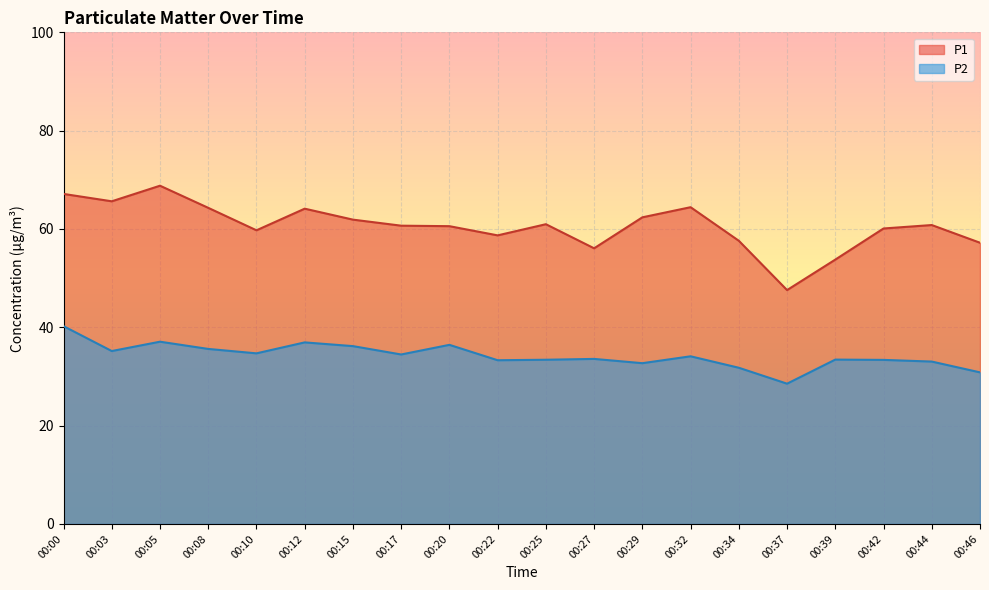

Reading left to right, list all the values displayed in this chart.

P1: 67.1	65.6	68.8	64.3	59.7	64.1	61.9	60.7	60.6	58.7	61.0	56.1	62.4	64.4	57.6	47.6	53.8	60.1	60.8	57.2
P2: 40.2	35.2	37.1	35.6	34.7	36.9	36.2	34.5	36.4	33.3	33.4	33.6	32.7	34.1	31.8	28.5	33.4	33.4	33.0	30.8